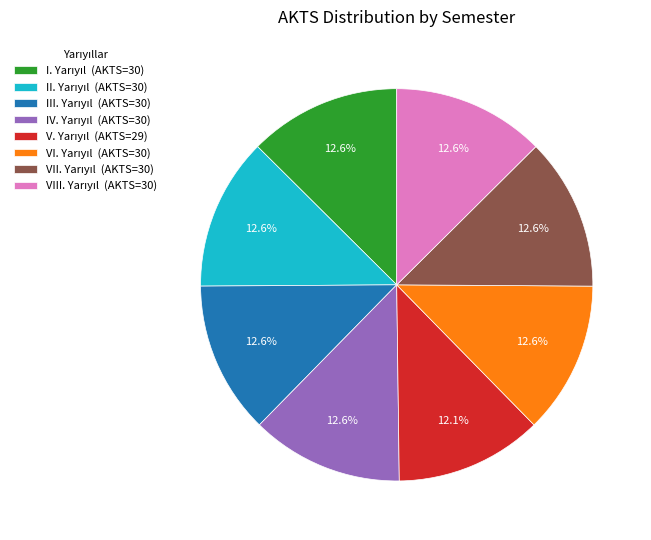

Is there a majority slice in this chart?

No